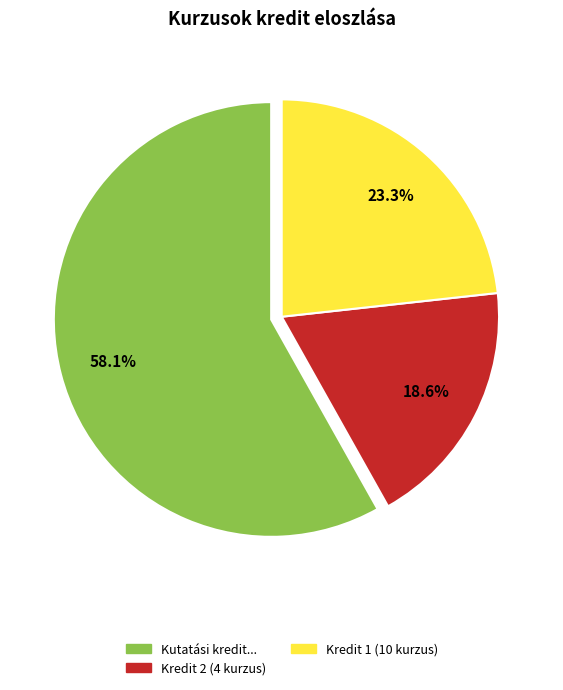

Which category accounts for the majority?

Kutatási kredit...